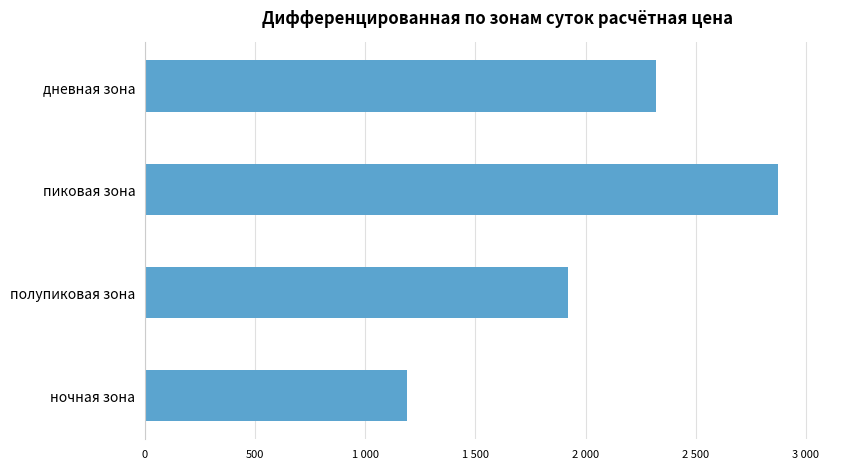

List the labels in order of value, smallest first.

ночная зона, полупиковая зона, дневная зона, пиковая зона